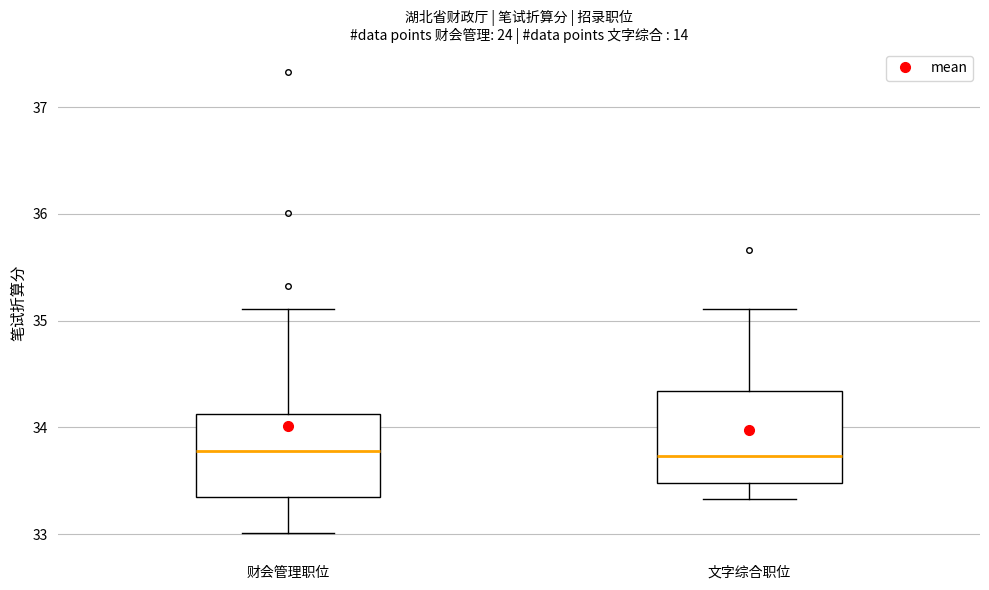

Reading left to right, transcribe this box plot: for each box, give where its median line is, the range the box spans, and where its two whiskers end, as read against the y-axis. The values are not printed on the chart, so give them approximately, as read against the axis.

财会管理职位: median 33.8, box 33.3 to 34.1, whiskers 33.0 to 35.1
文字综合职位: median 33.7, box 33.5 to 34.3, whiskers 33.3 to 35.1